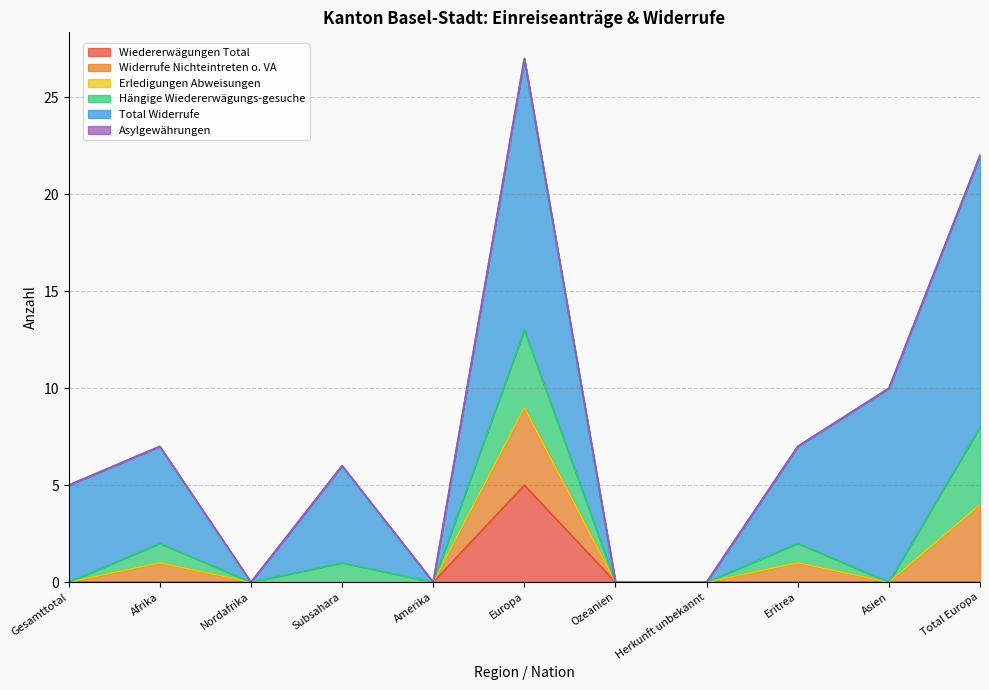

What is the greatest value displayed?

14